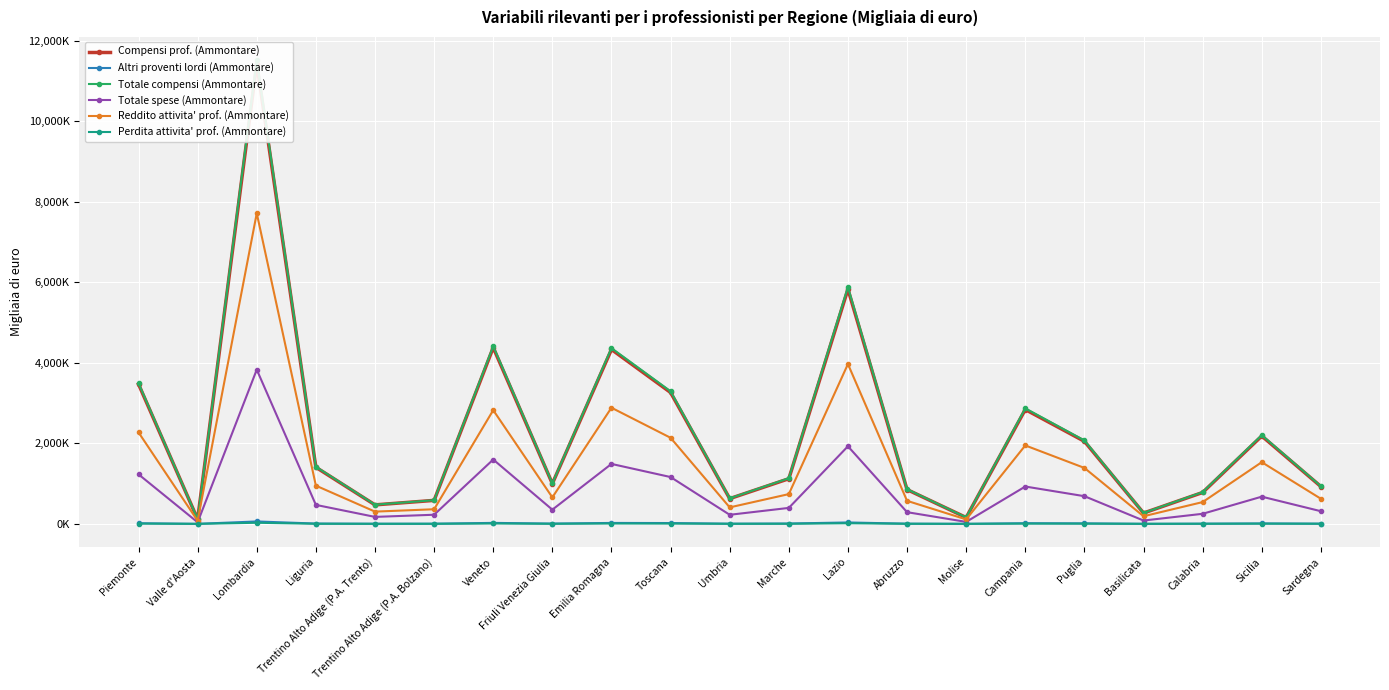

True or false: Compensi prof. (Ammontare) and Perdita attivita' prof. (Ammontare) intersect in this chart.

False